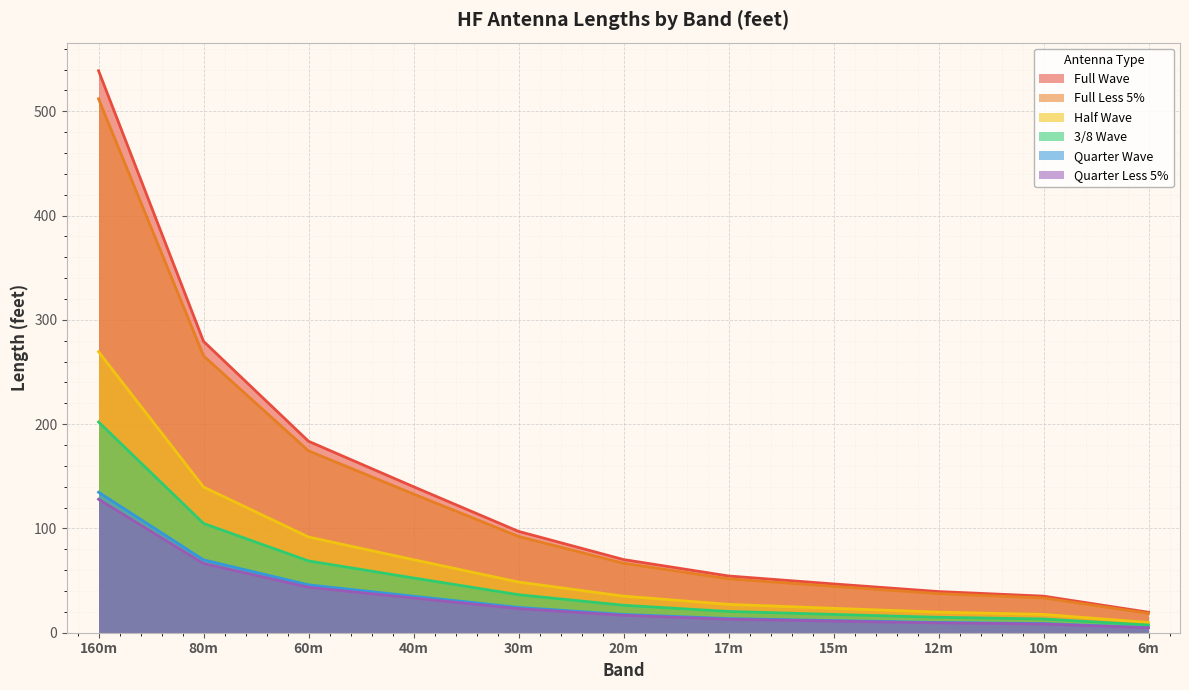

Which series has the largest total across all categories?

Full Wave